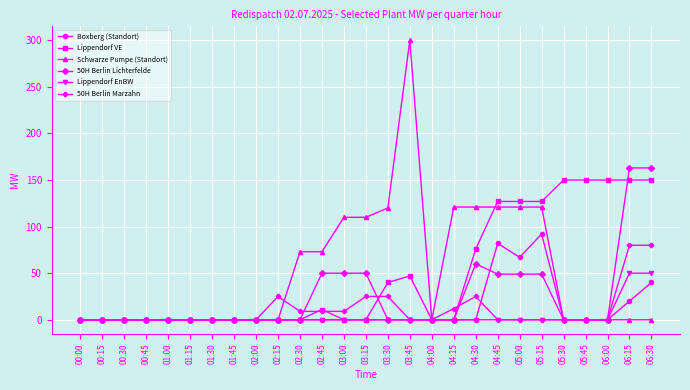

What is the difference between the Boxberg (Standort) values at 06:30 and 02:00?

40